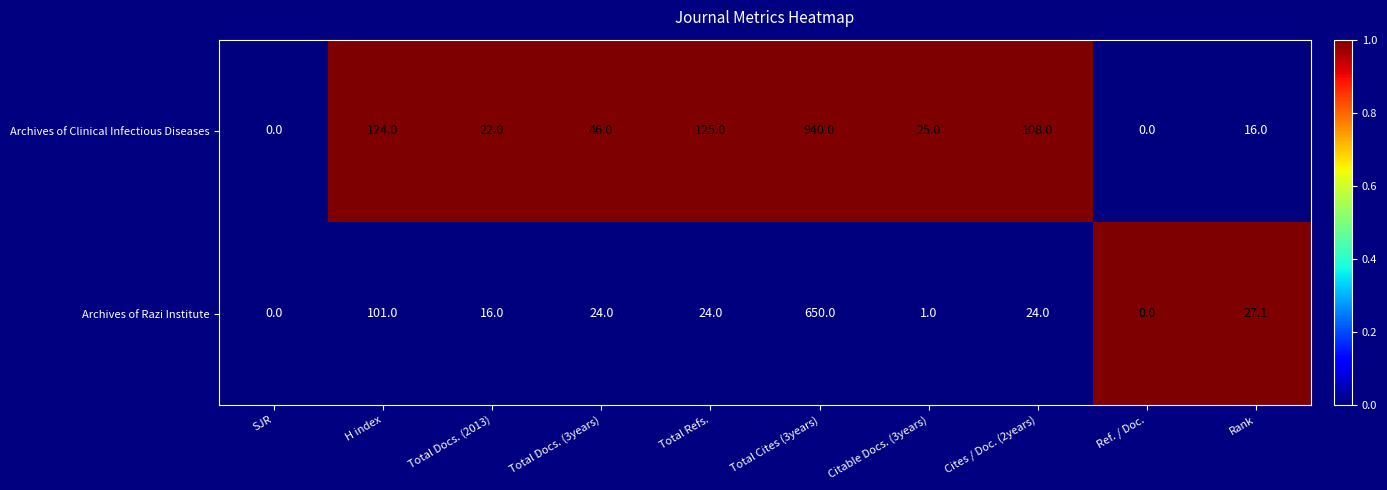

Where does the Archives of Razi Institute series first go above 24?

H index